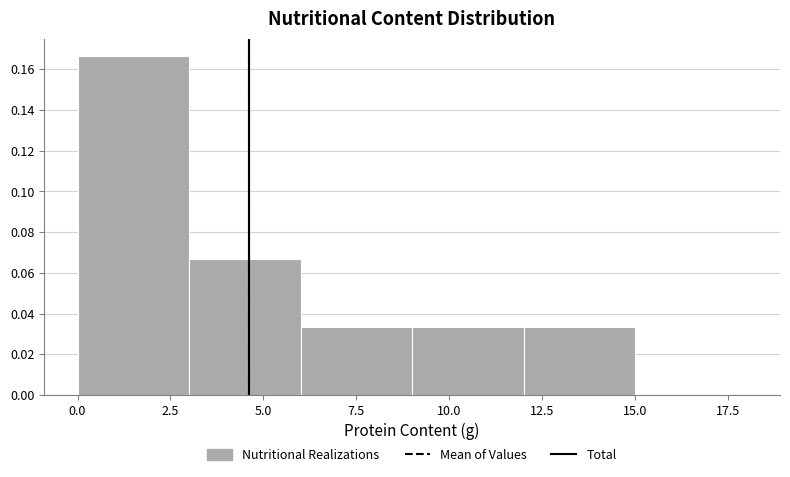

Over which range of the x-axis is the bar tallest?

0 to 3